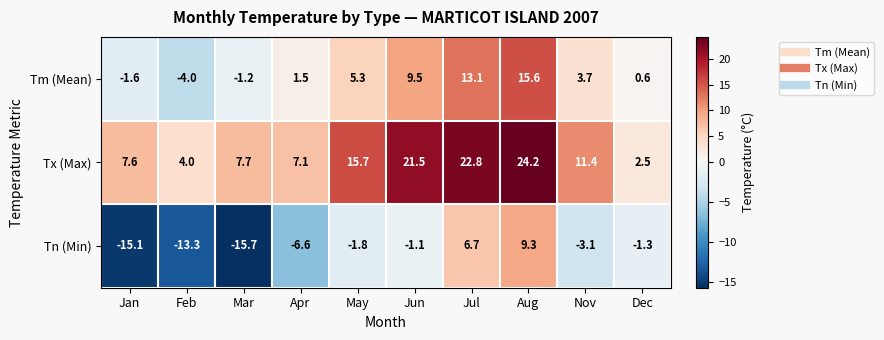

What is the difference between the maximum and minimum values in the Tn (Min) series?

25.0